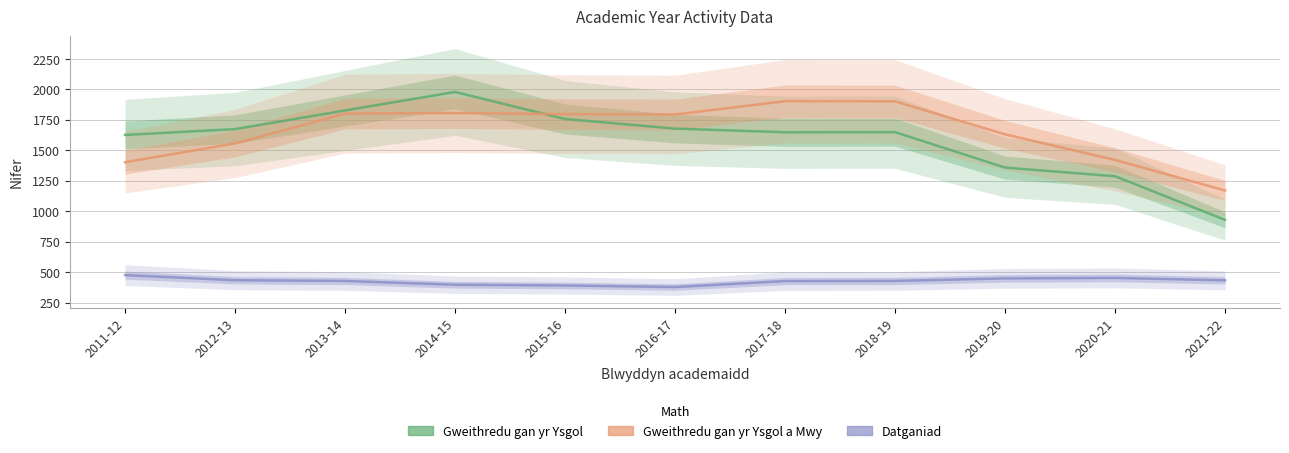

True or false: Gweithredu gan yr Ysgol a Mwy and Datganiad cross at least once.

False